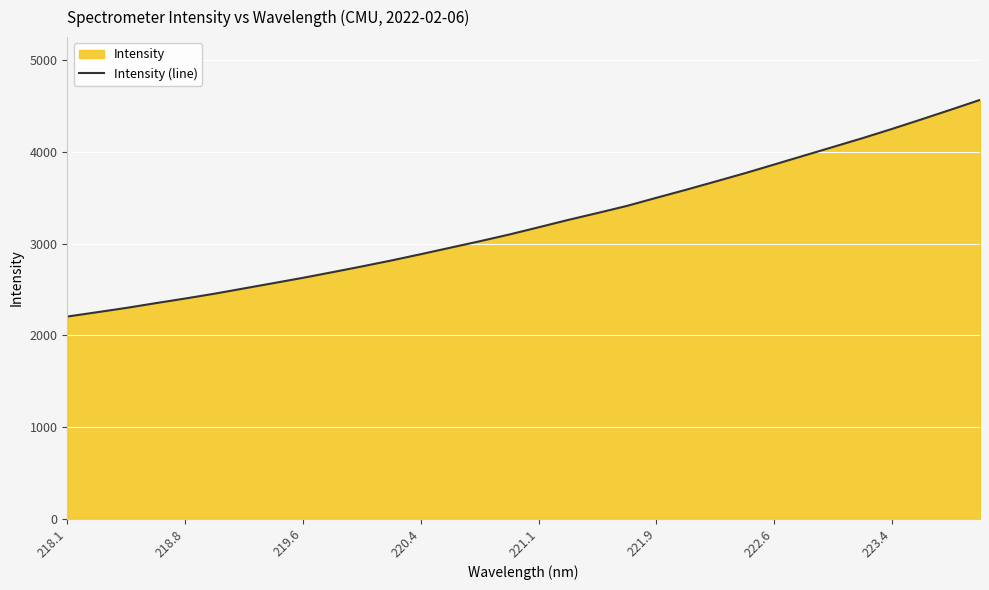

What is the average value?

3227.8